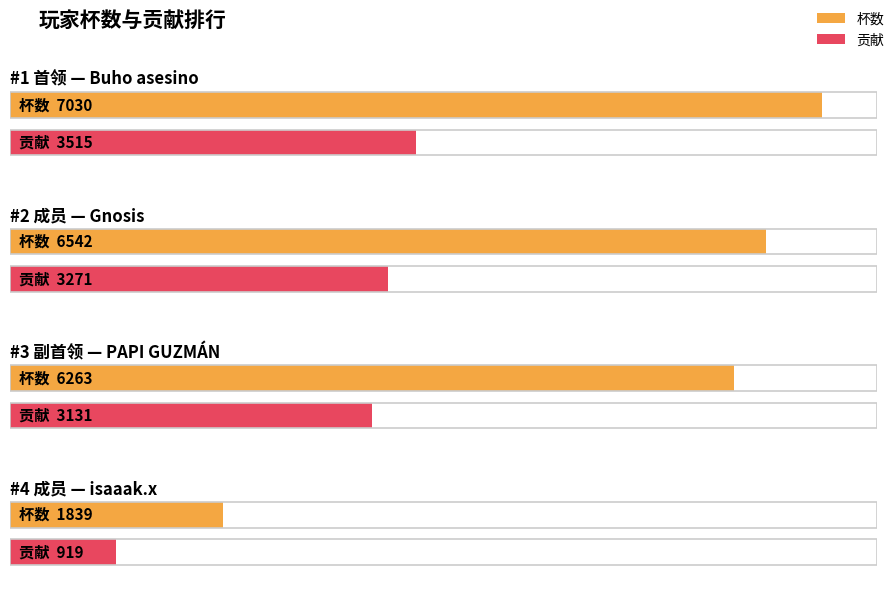

How many data points does each series have?

4